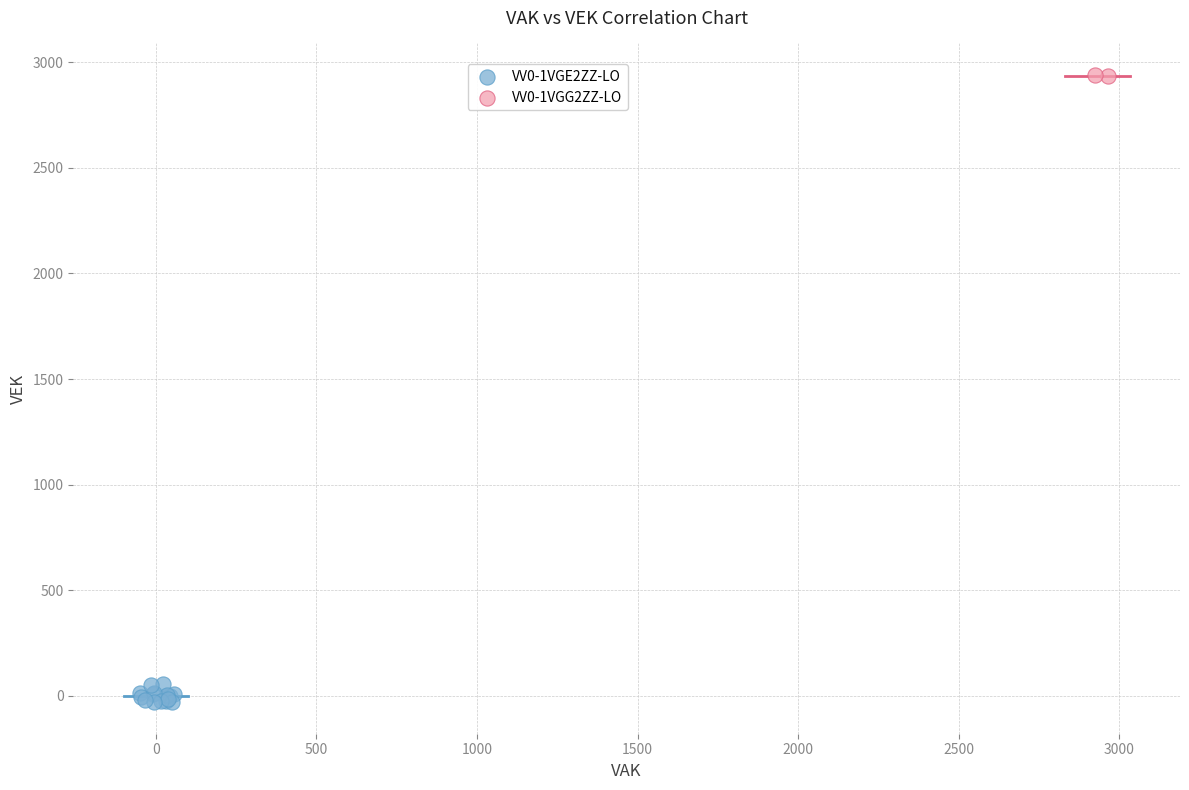

Which series contains the highest Y value?

VV0-1VGG2ZZ-LO